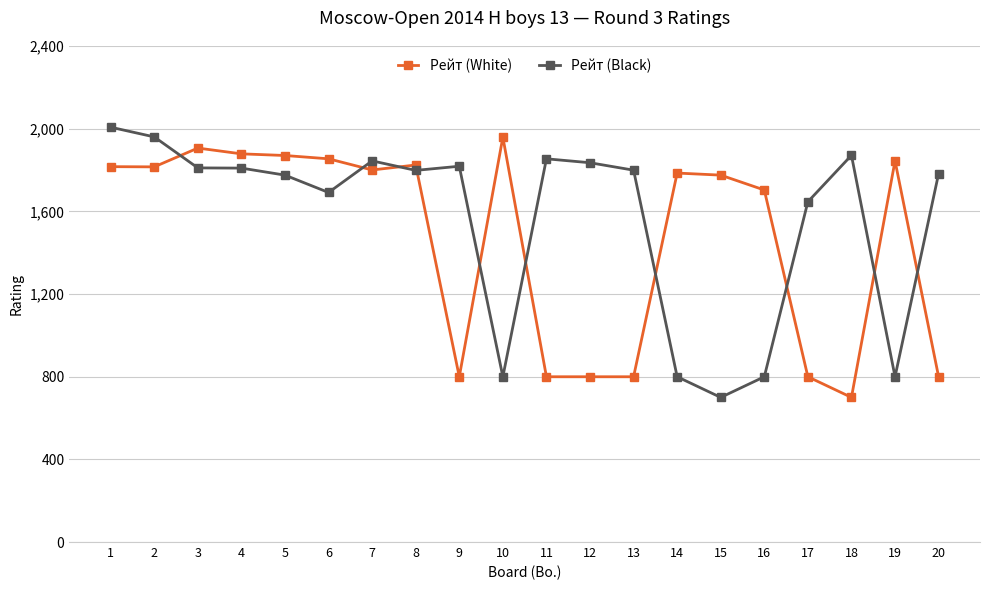

What is the sum of all Рейт (Black) values?

31214